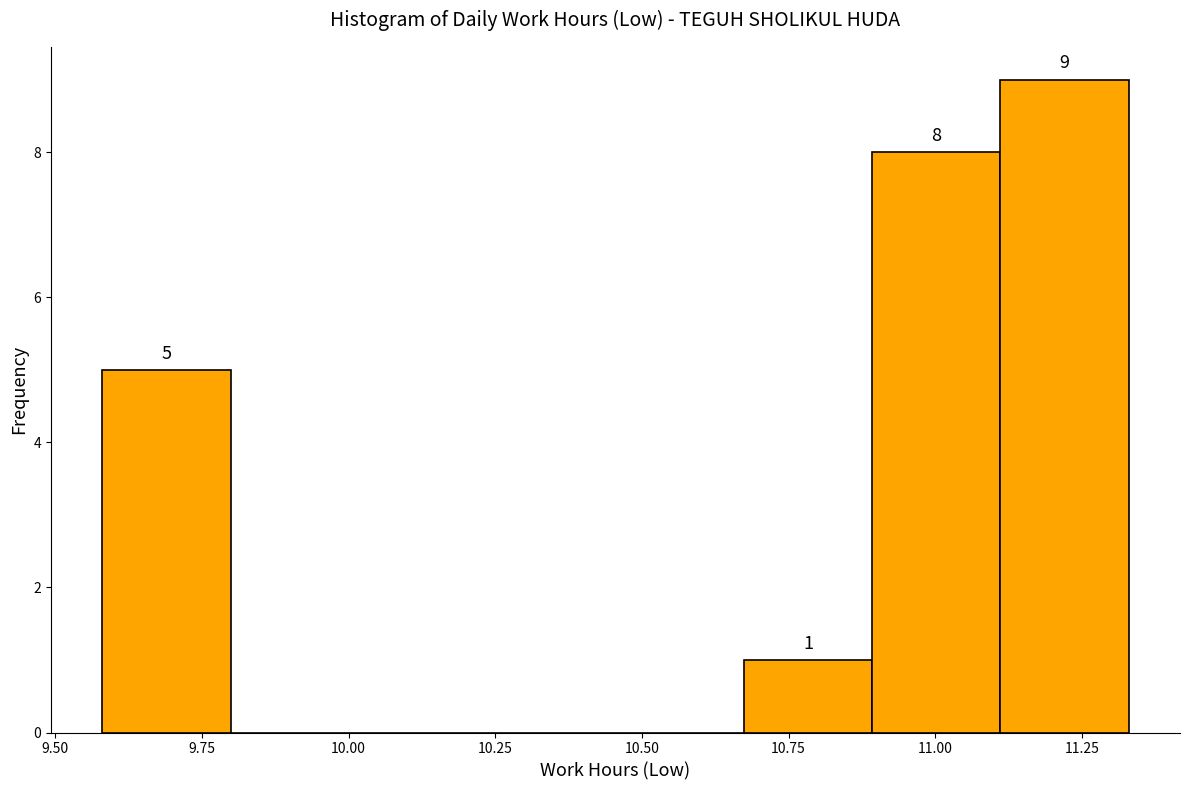

Over which range of the x-axis is the bar tallest?

11.10 to 11.35